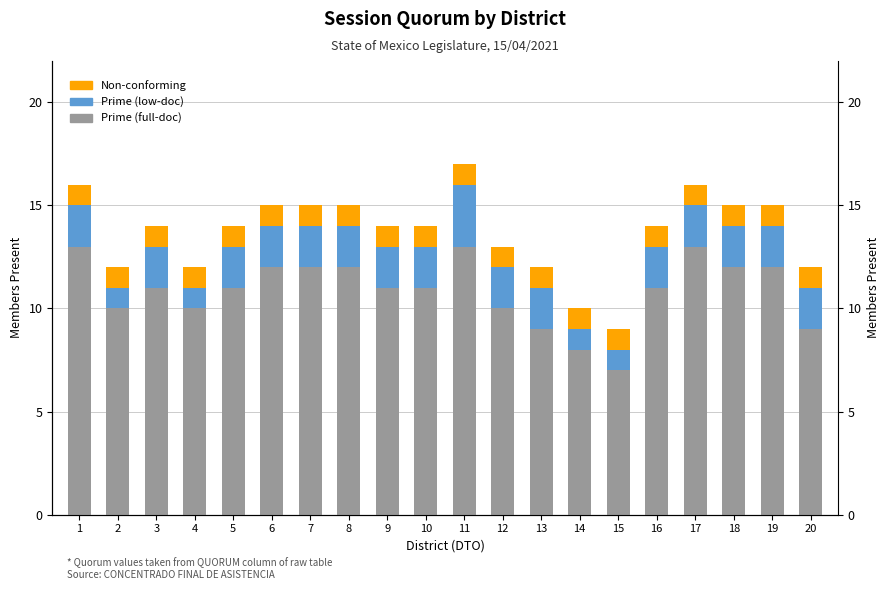

Reading left to right, what are all the values shown in this chart?

Prime (full-doc): 13	10	11	10	11	12	12	12	11	11	13	10	9	8	7	11	13	12	12	9
Prime (low-doc): 2	1	2	1	2	2	2	2	2	2	3	2	2	1	1	2	2	2	2	2
Non-conforming: 1	1	1	1	1	1	1	1	1	1	1	1	1	1	1	1	1	1	1	1